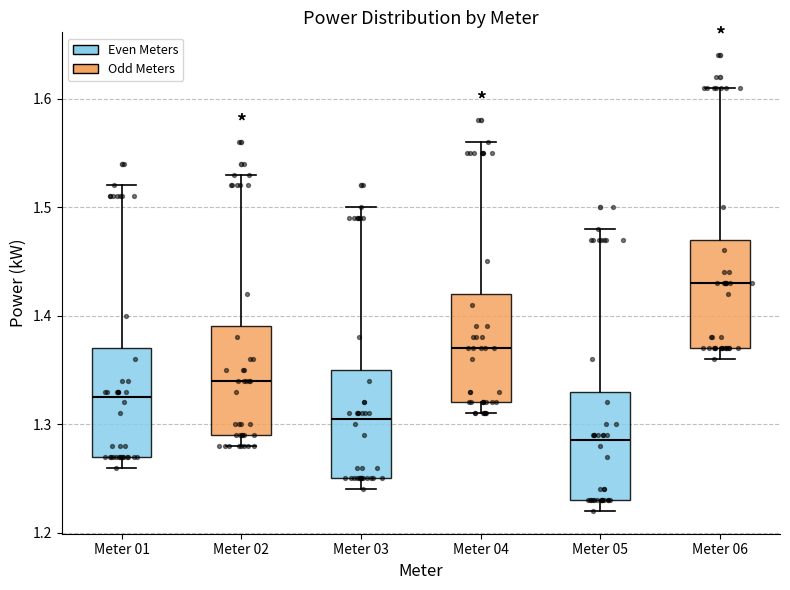

Reading left to right, transcribe this box plot: for each box, give where its median line is, the range the box spans, and where its two whiskers end, as read against the y-axis. The values are not printed on the chart, so give them approximately, as read against the axis.

Meter 01: median 1.33, box 1.27 to 1.37, whiskers 1.26 to 1.52
Meter 02: median 1.34, box 1.29 to 1.39, whiskers 1.28 to 1.53
Meter 03: median 1.31, box 1.25 to 1.35, whiskers 1.24 to 1.50
Meter 04: median 1.37, box 1.32 to 1.42, whiskers 1.31 to 1.56
Meter 05: median 1.29, box 1.23 to 1.33, whiskers 1.22 to 1.48
Meter 06: median 1.43, box 1.37 to 1.47, whiskers 1.36 to 1.61